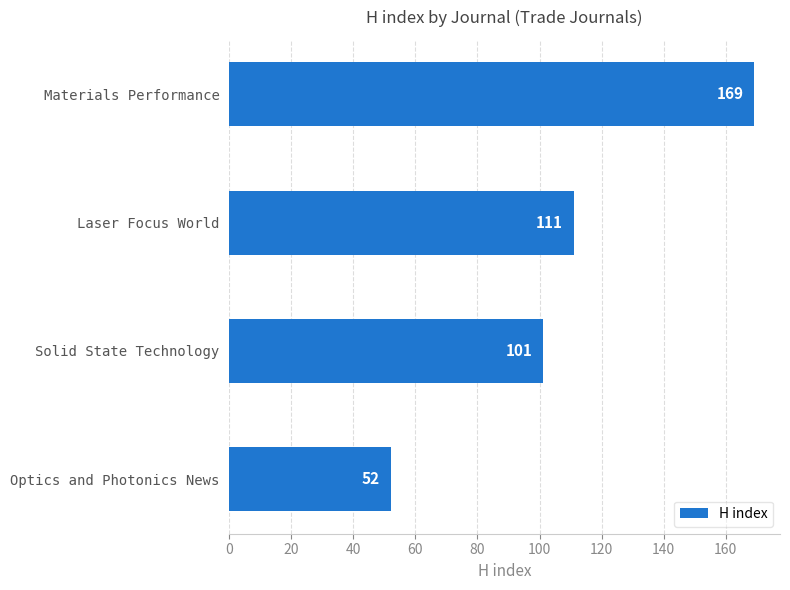

True or false: the data shows 228 at Materials Performance.

False